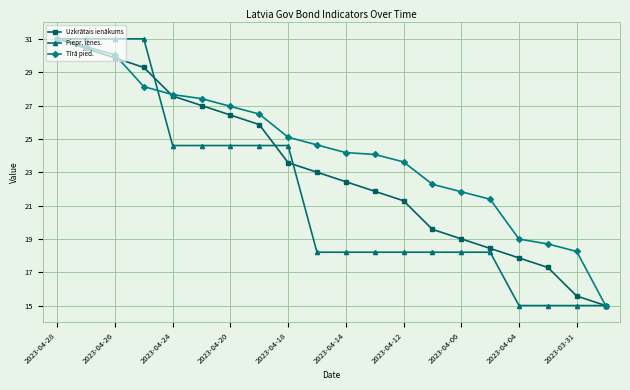

True or false: Uzkrātais ienākums has more than 2 points higher than both neighbors.

False